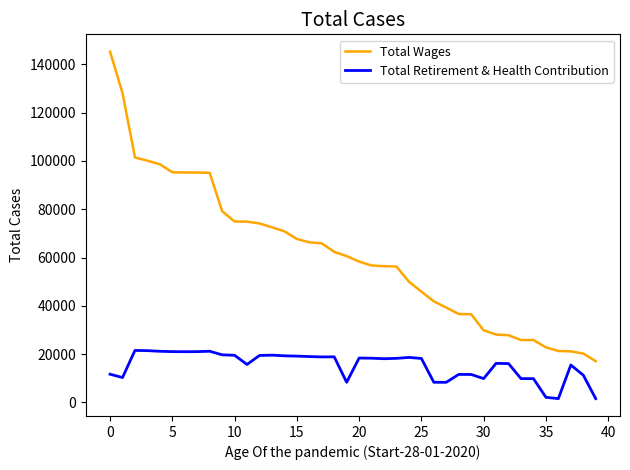

True or false: Total Retirement & Health Contribution and Total Wages intersect in this chart.

False